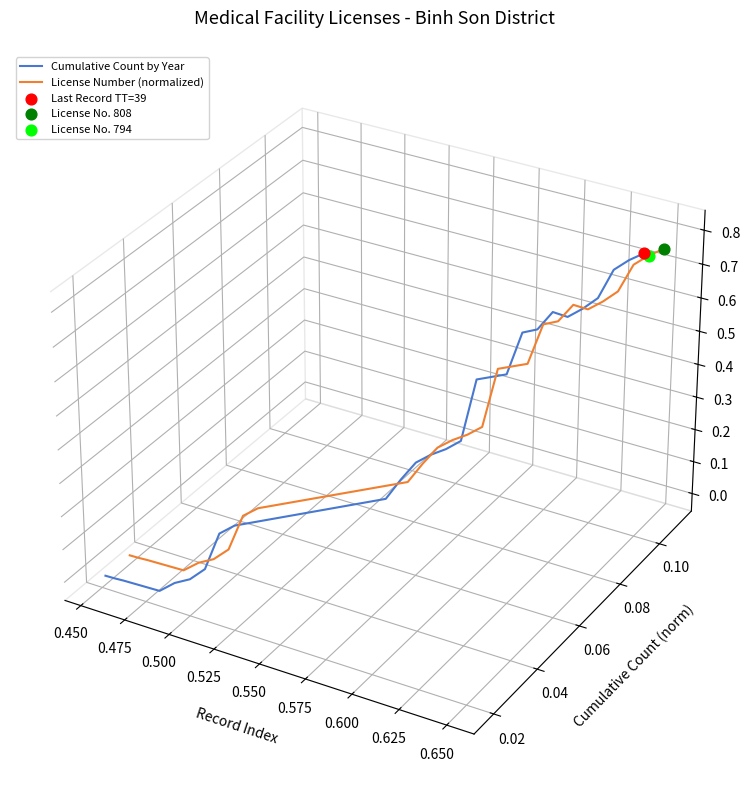

Which series contains the lowest Y value?

Cumulative Count by Year